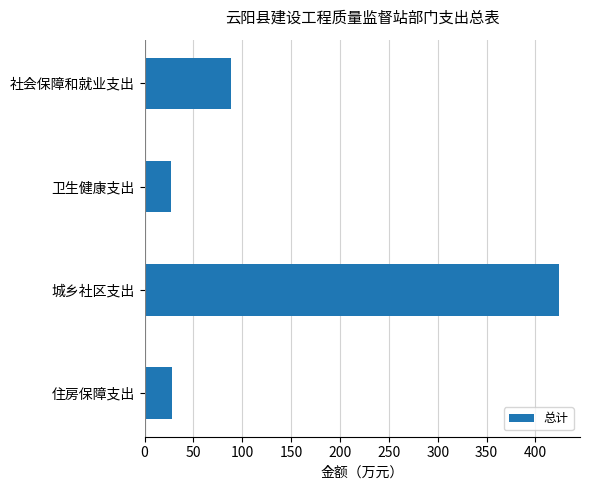

What is the value of the 4th bar from the top?

27.7